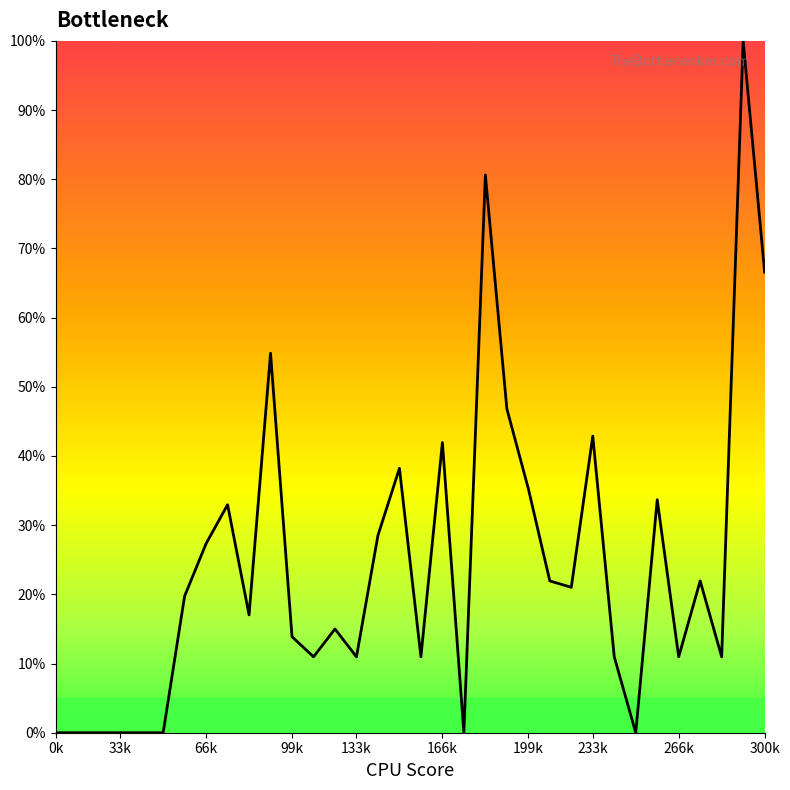

How many lines are shown in the chart?

1